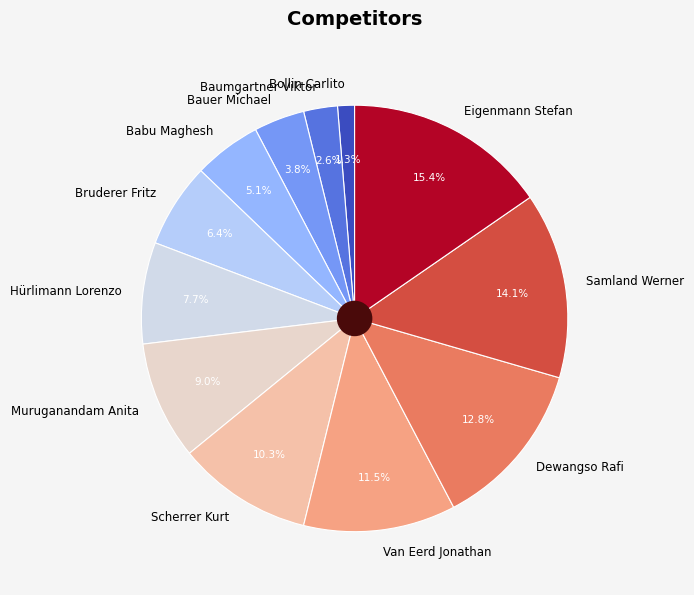

True or false: Samland Werner accounts for 14% of the total.

True